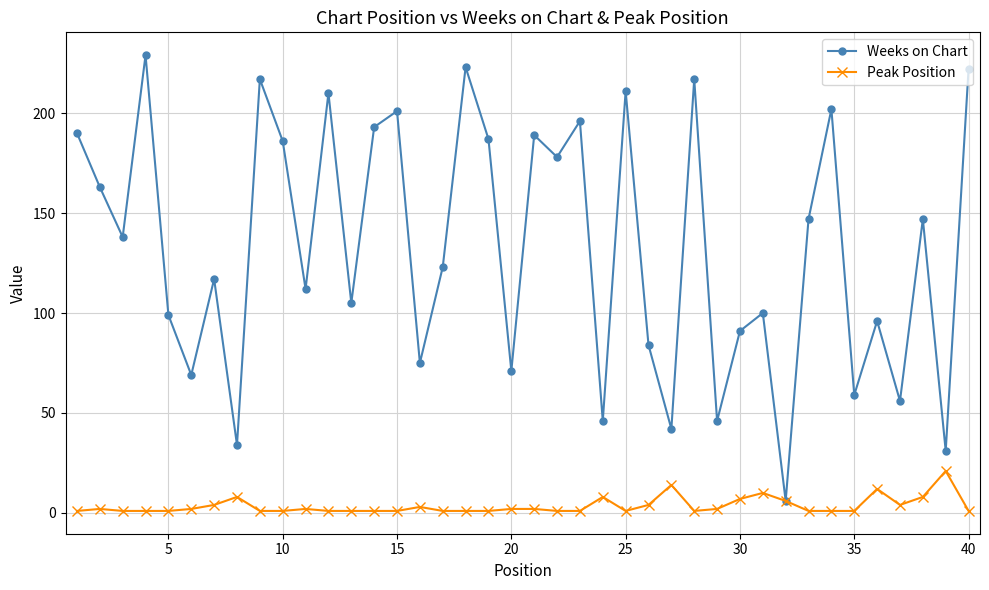

Which series has the largest total across all categories?

Weeks on Chart